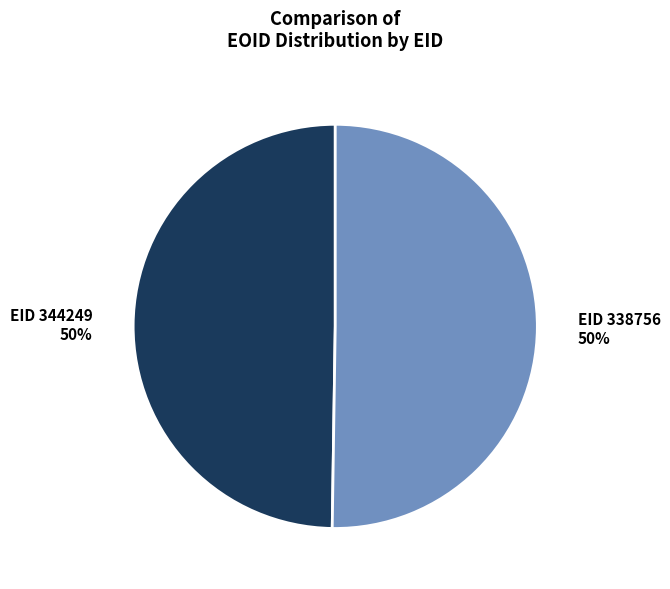

The EID 344249 slice represents 50% of the pie. True or false?

True